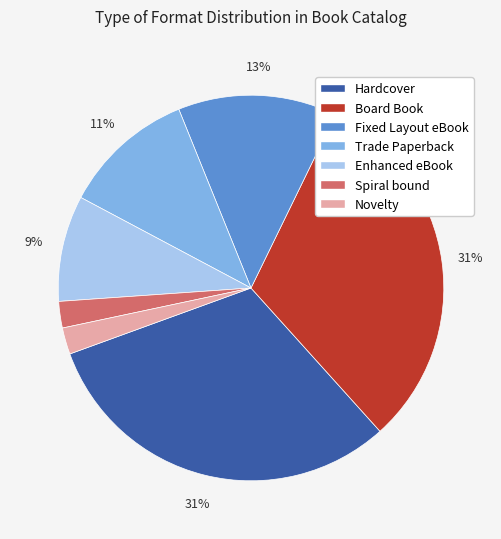

How many slices are in this pie chart?

7